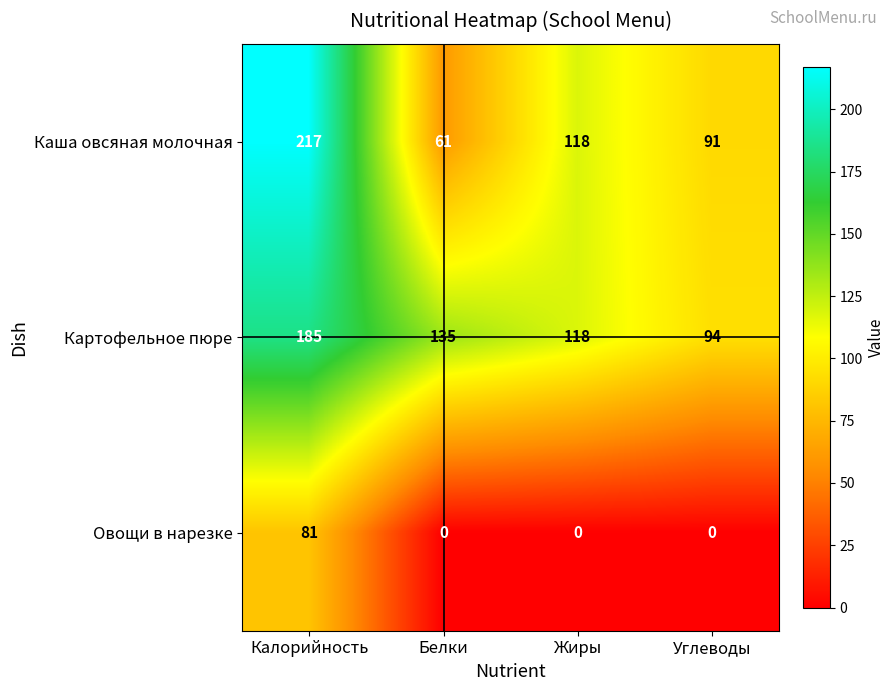

The value of Овощи в нарезке at Углеводы is 53. True or false?

False